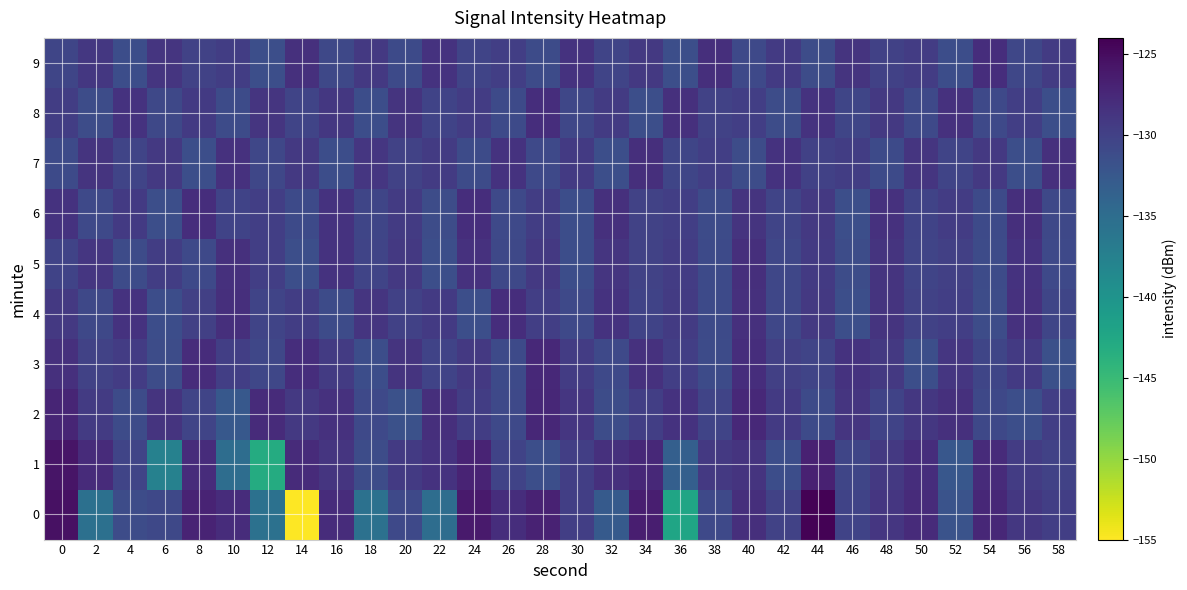

How many series are shown in this chart?

10